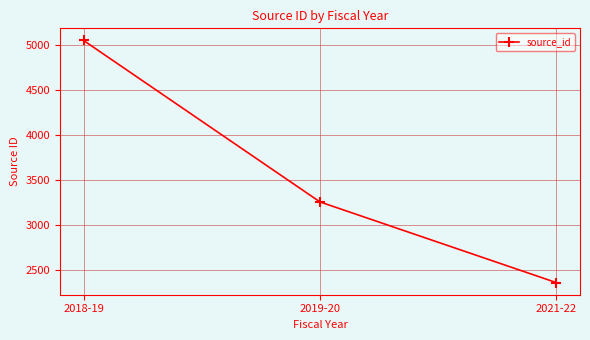

What is the change in value from 2019-20 to 2021-22?

-894